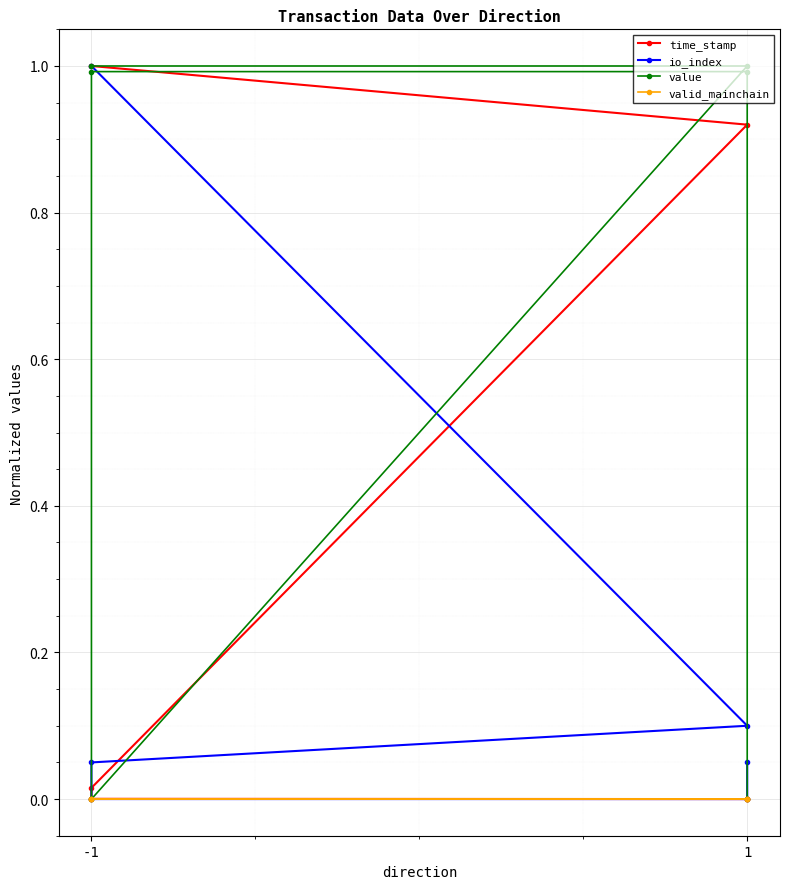

Reading left to right, transcribe all the data shown in this chart.

time_stamp: 1.0	0.9	0.0	0.0	0.0	0.0
io_index: 1.0	0.1	0.0	0.0	0.0	0.0
value: 1.0	1.0	0.0	1.0	1.0	0.0
valid_mainchain: 0.0	0.0	0.0	0.0	0.0	0.0